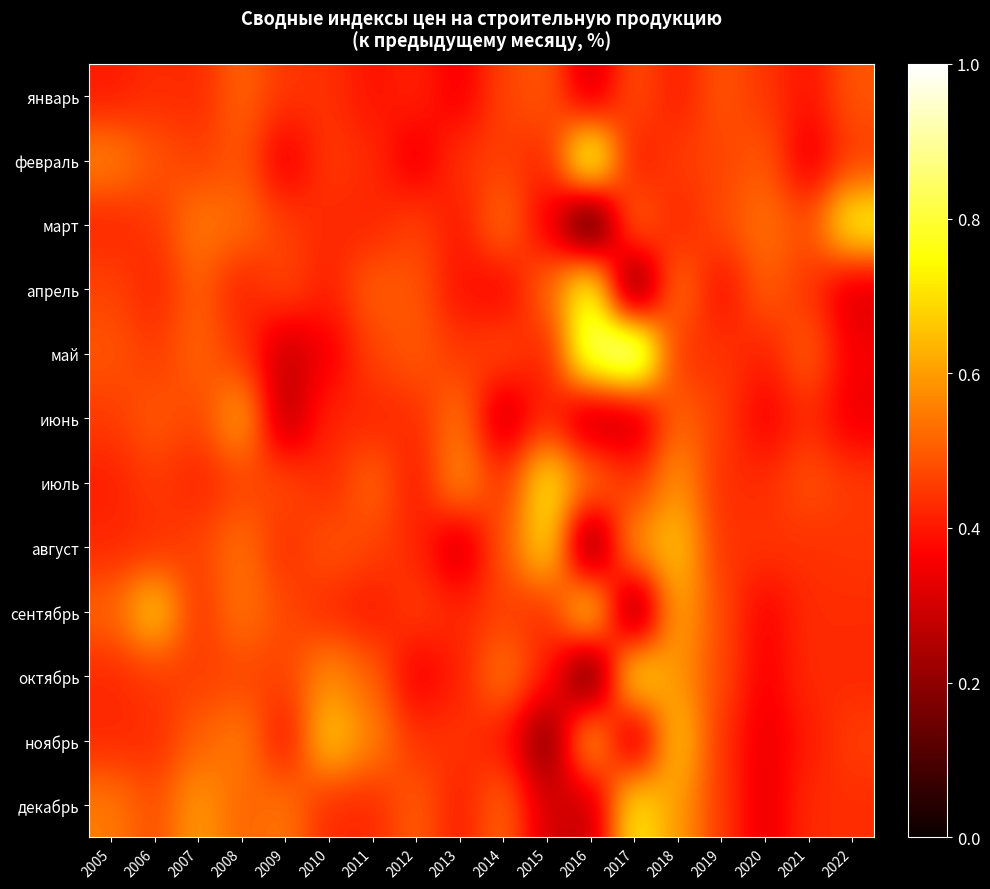

At which category is the sum across all series the highest?

2018